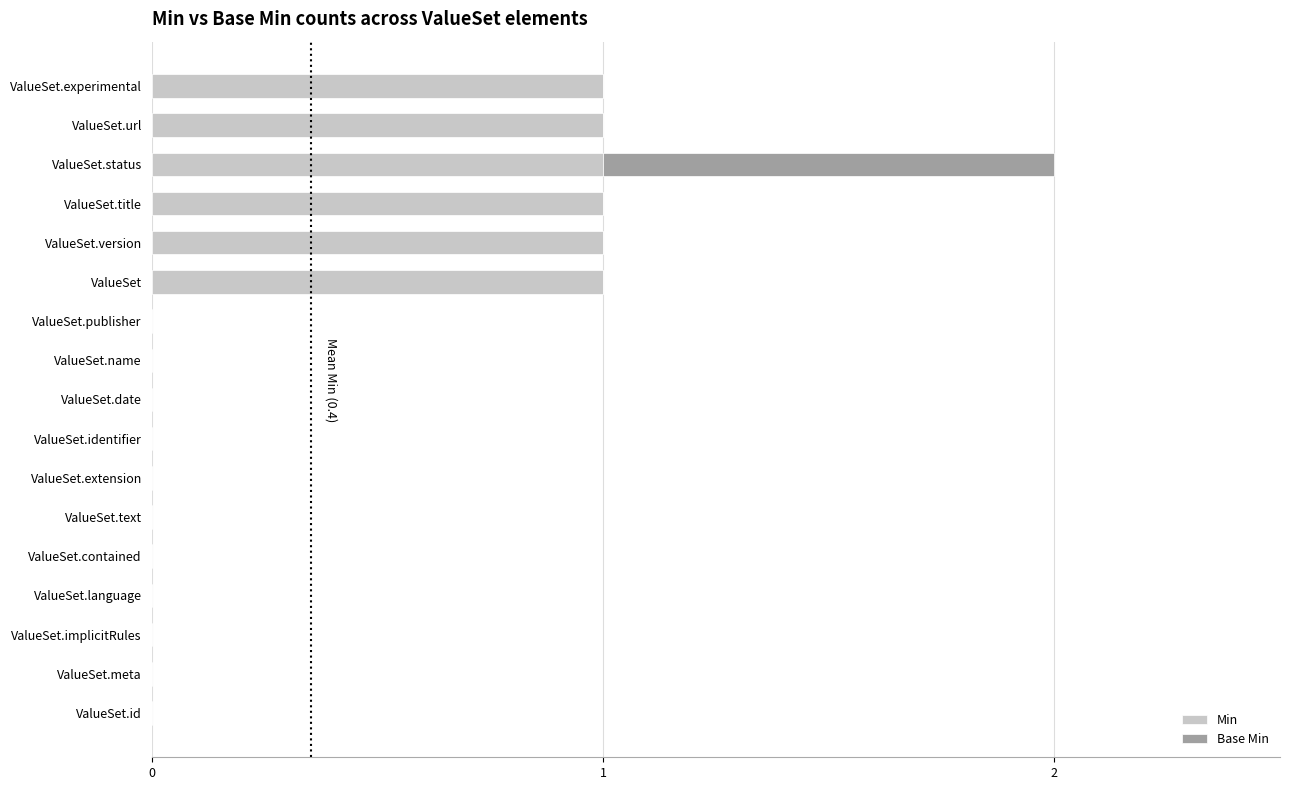

How many data points does each series have?

17